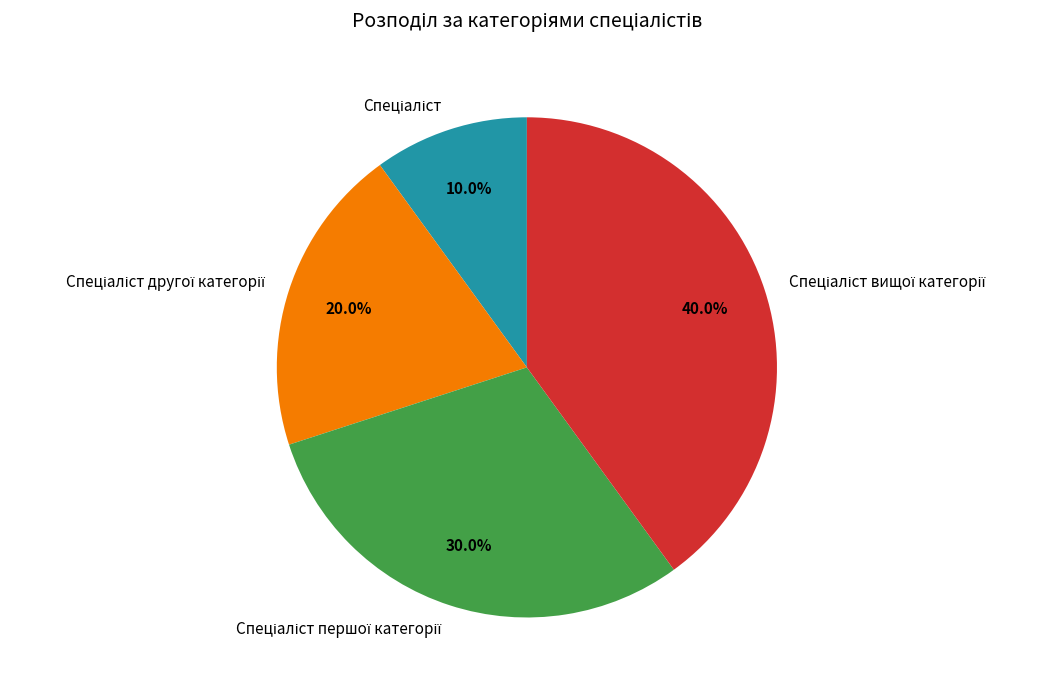

Is there any slice that represents more than half of the pie?

No